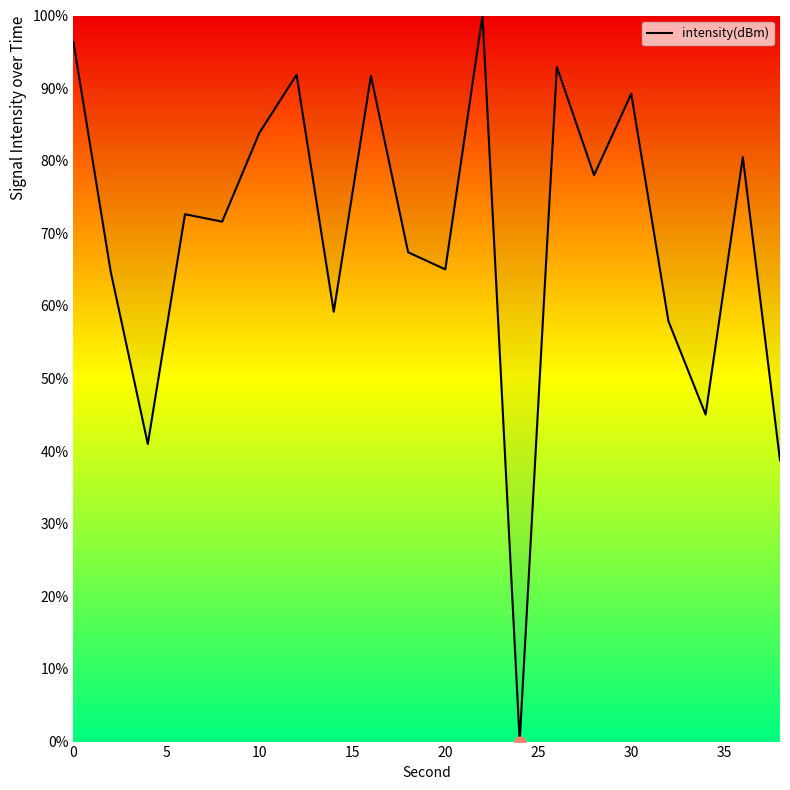

What is the greatest value displayed?

100.0